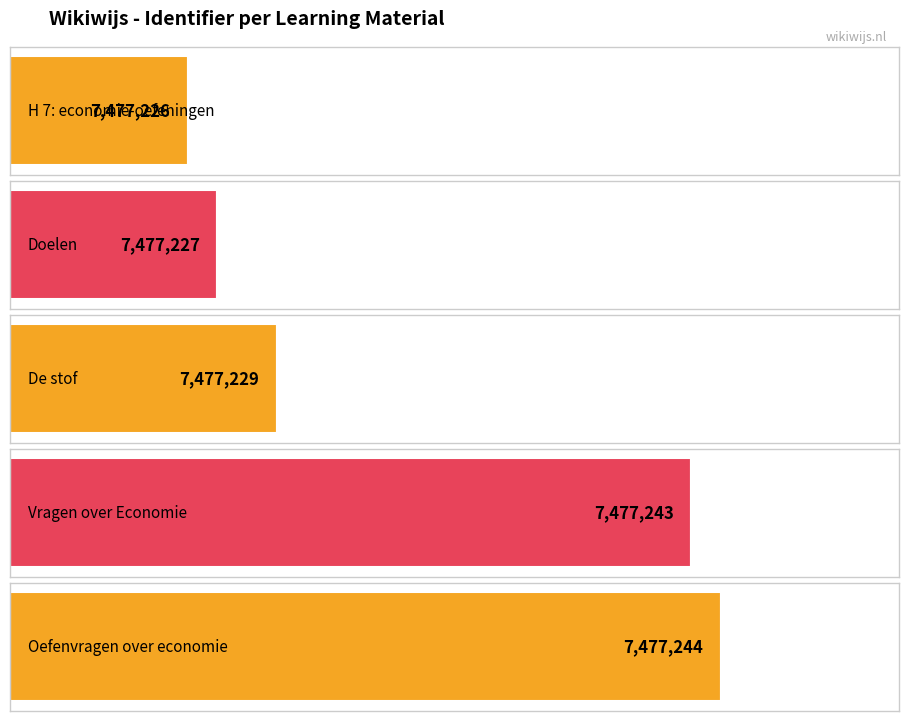

Where does the data first go above 7477229?

Vragen over Economie